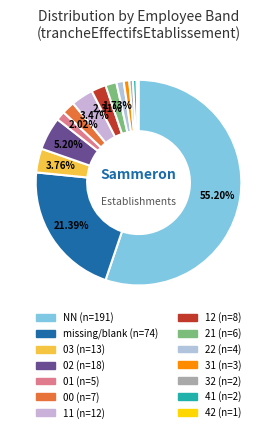

How many segments does this pie chart have?

14